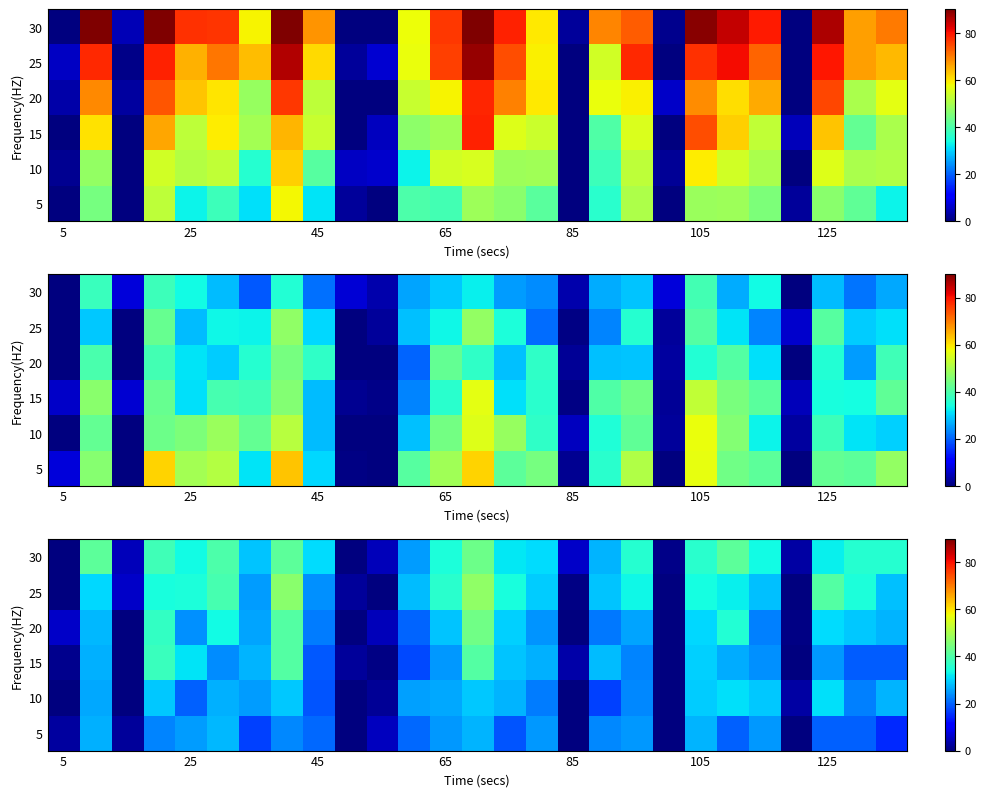

Which has a higher value, 7 or 21?

7